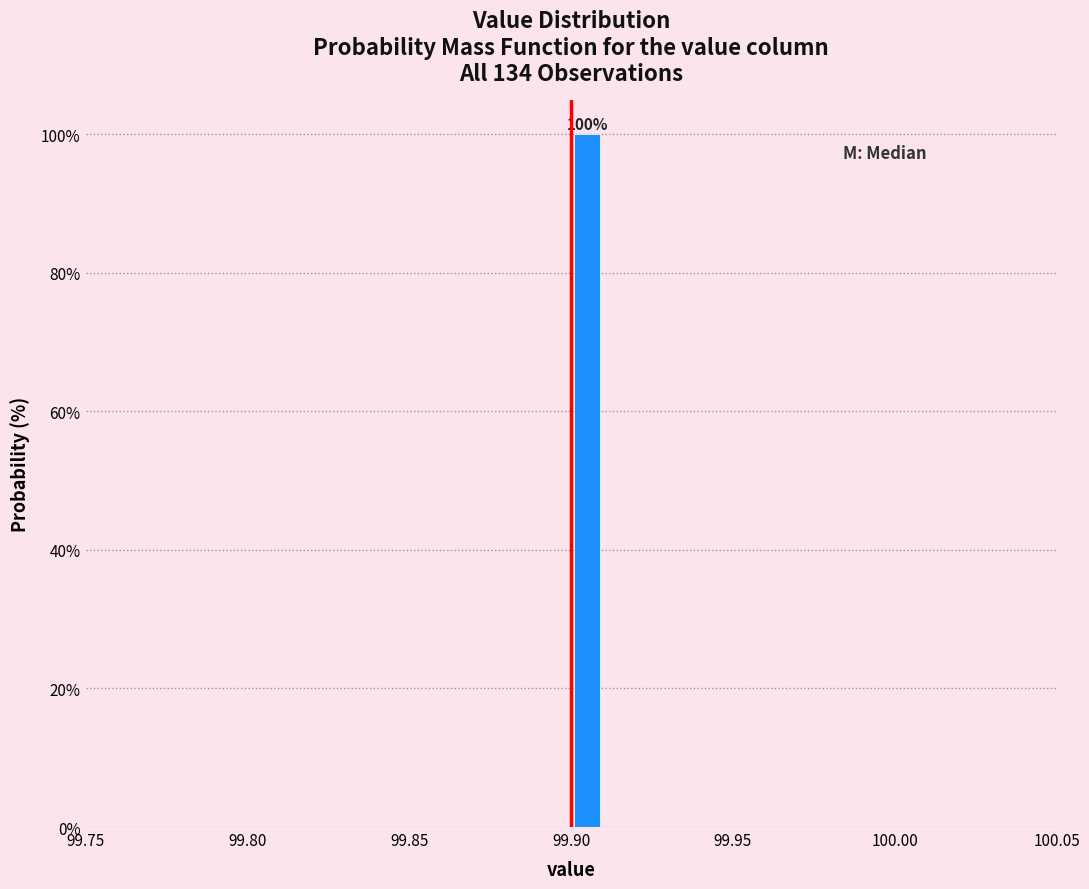

Around what value on the x-axis is the tallest bar? Give the approximate position of its centre, as read against the axis.

99.905